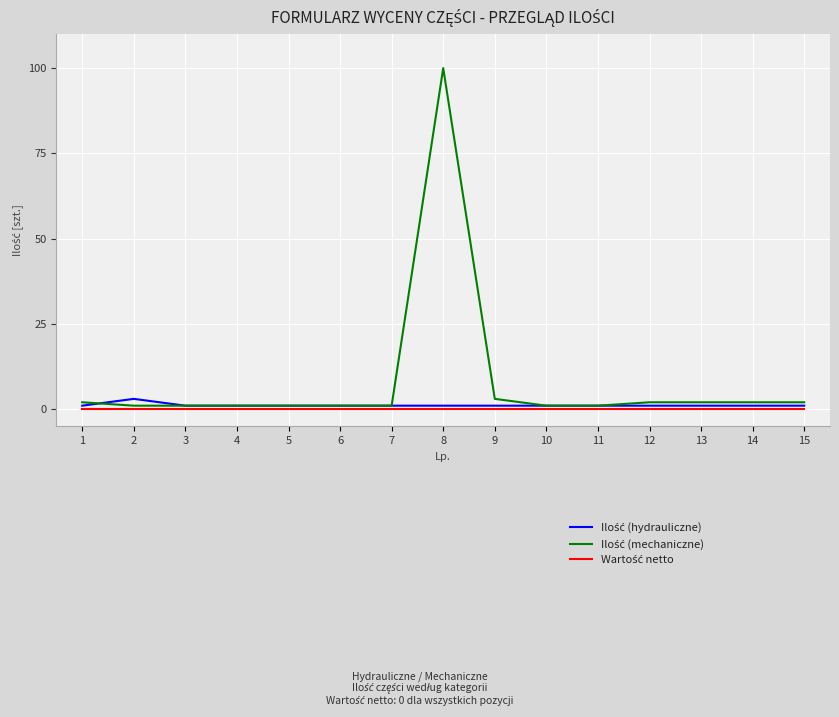

At which category does the chart reach its peak across all series?

8